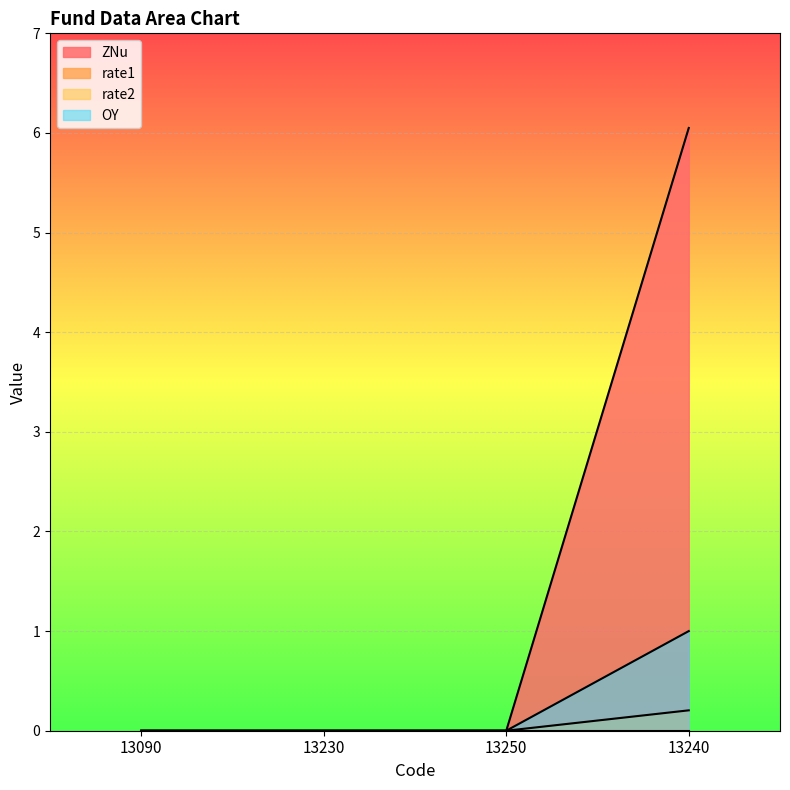

At which category is the sum across all series the highest?

13240